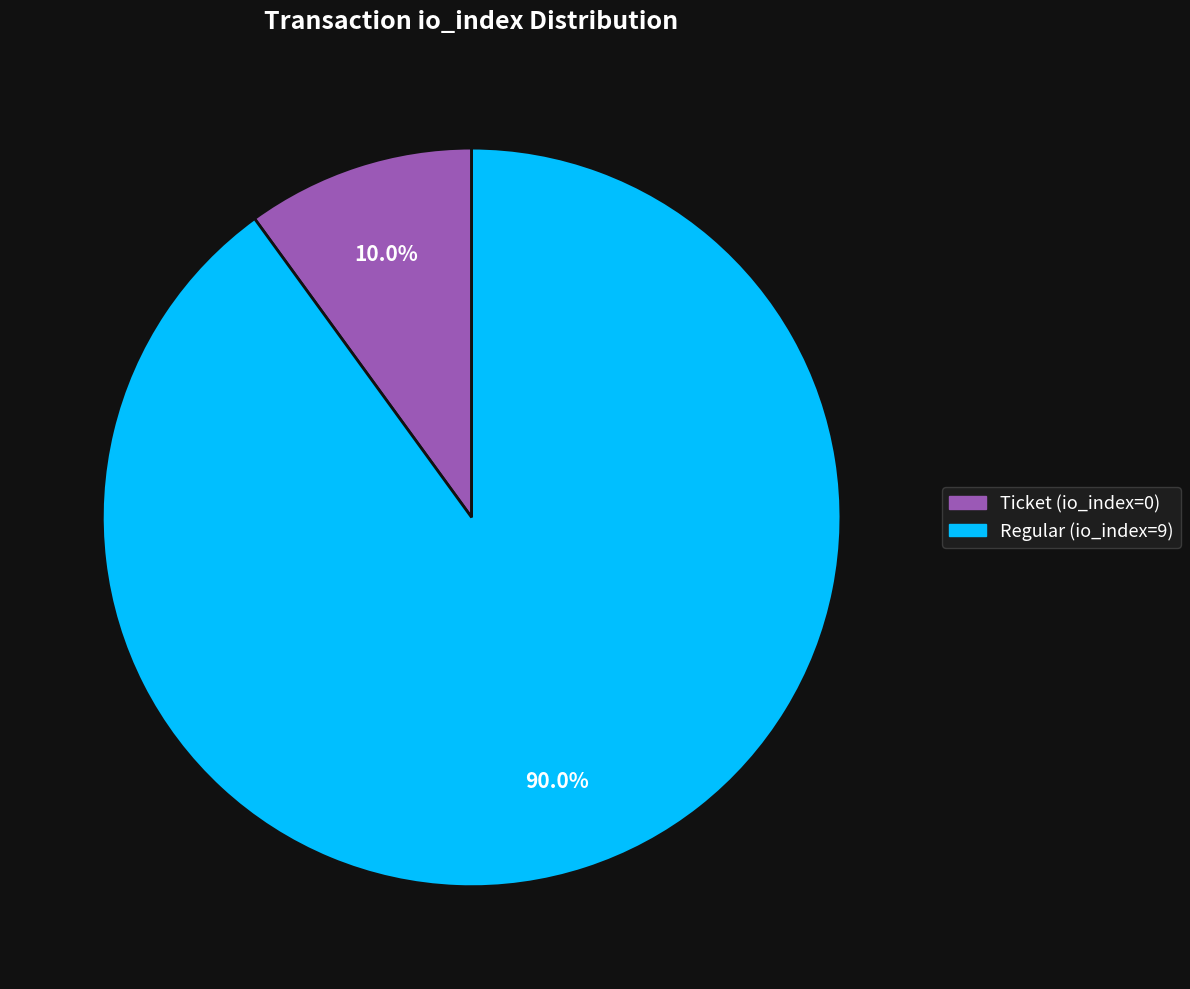

Is the sum of Ticket (io_index=0) and Regular (io_index=9) greater than half?

Yes